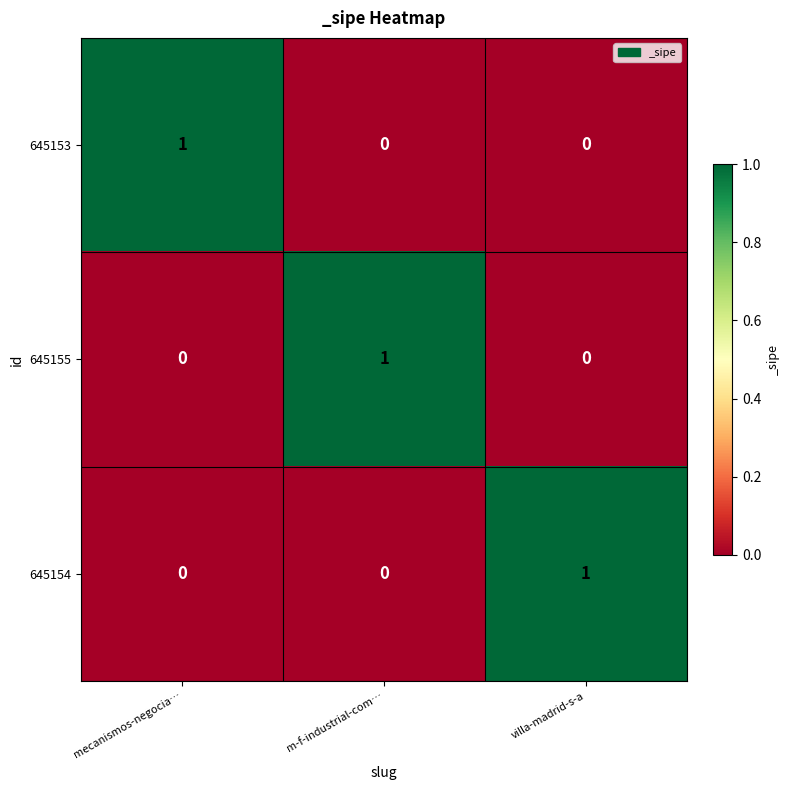

Which category has the highest value in the 645155 series?

m-f-industrial-com…